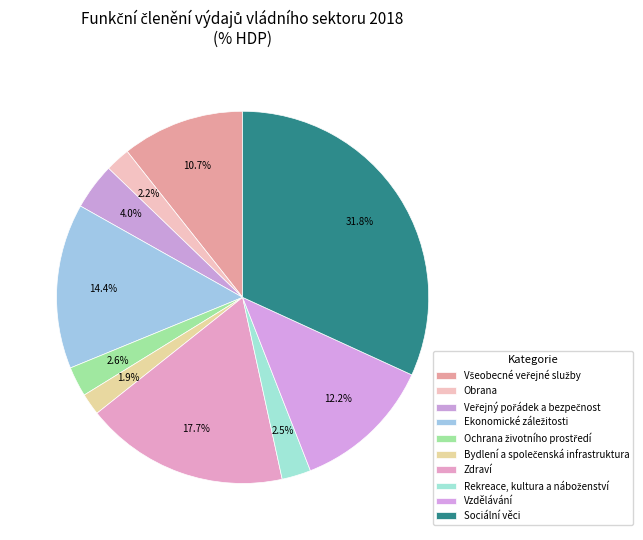

How many segments does this pie chart have?

10